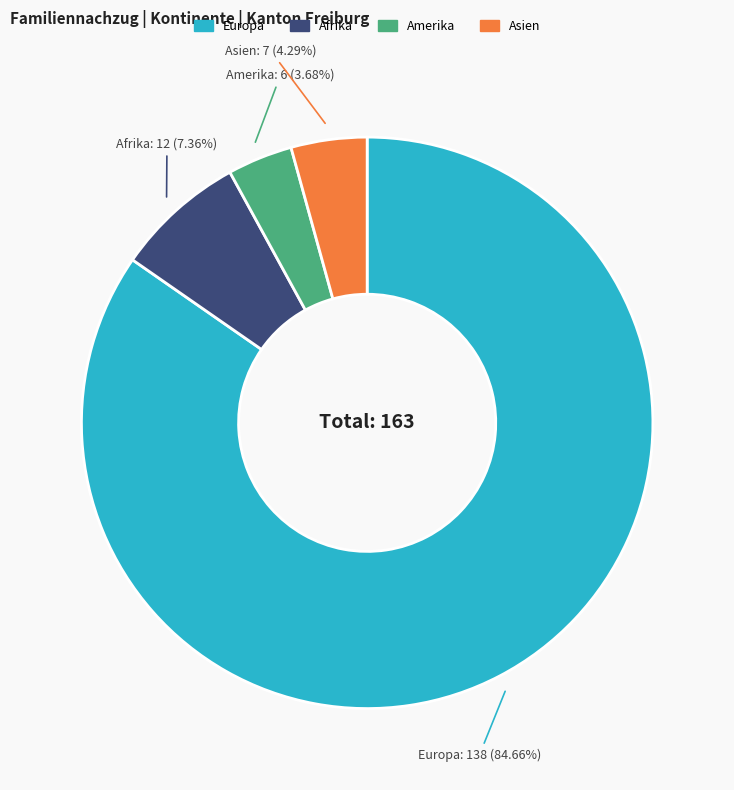

Is there any slice that represents more than half of the pie?

Yes